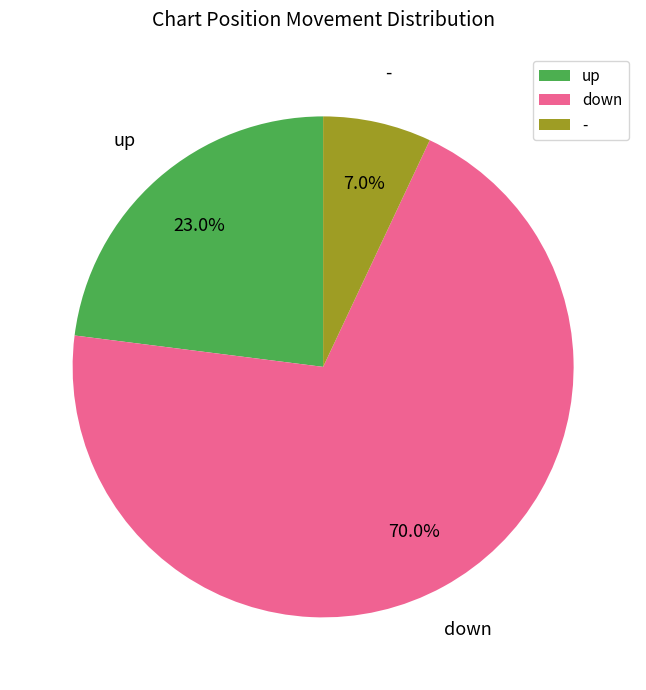

Does any single category account for the majority?

Yes